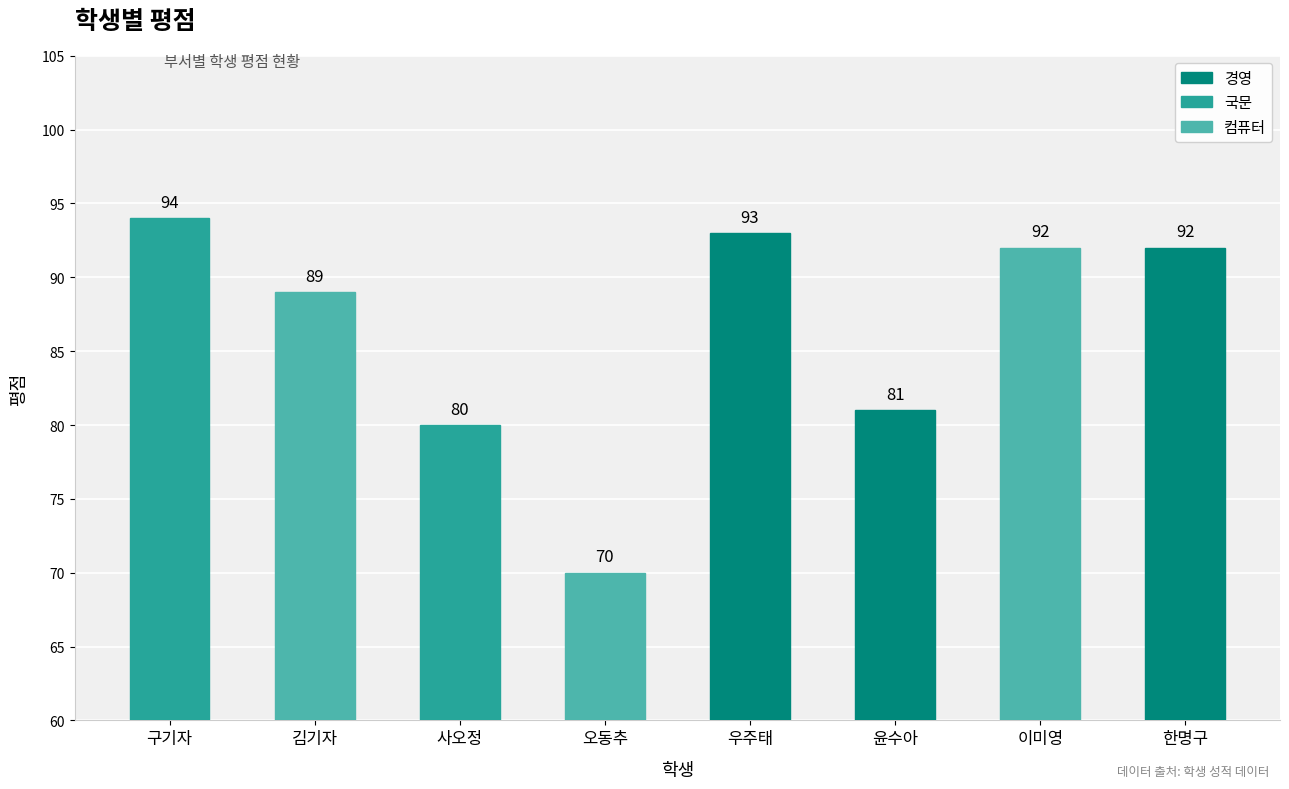

What is the ratio of the value at 사오정 to the value at 한명구?

0.9